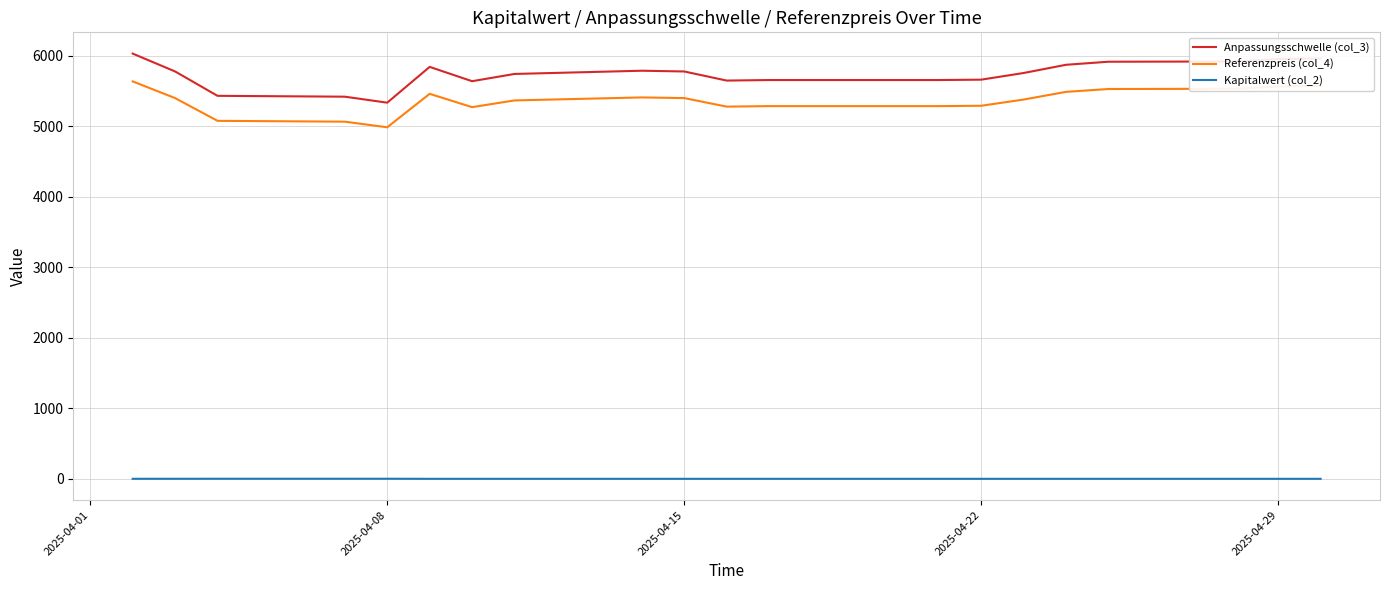

Is this an area chart (filled region under the line)?

No